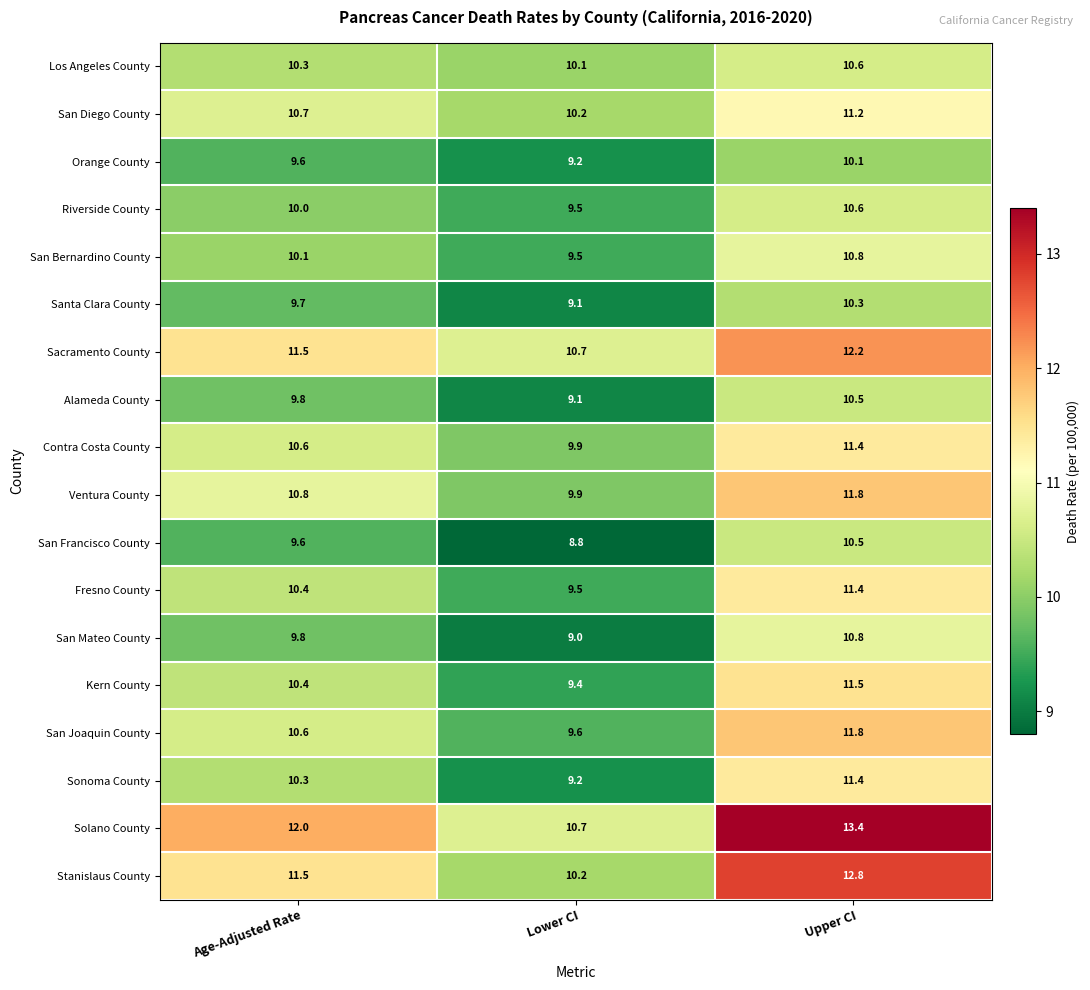

Rank the categories by Santa Clara County value from highest to lowest.

Upper CI, Age-Adjusted Rate, Lower CI